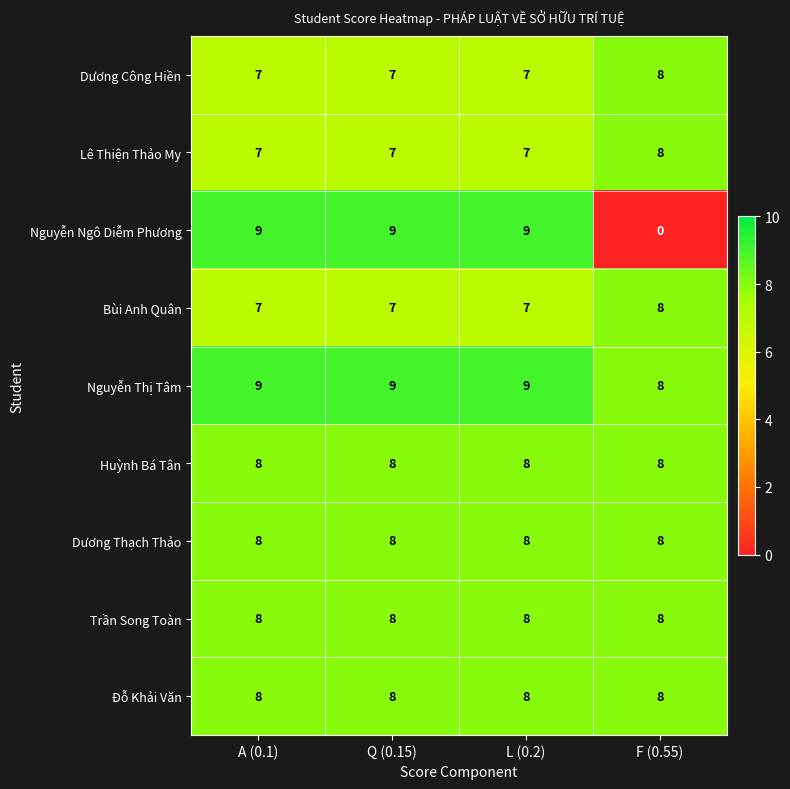

The value of Huỳnh Bá Tân at L (0.2) is 8. True or false?

True